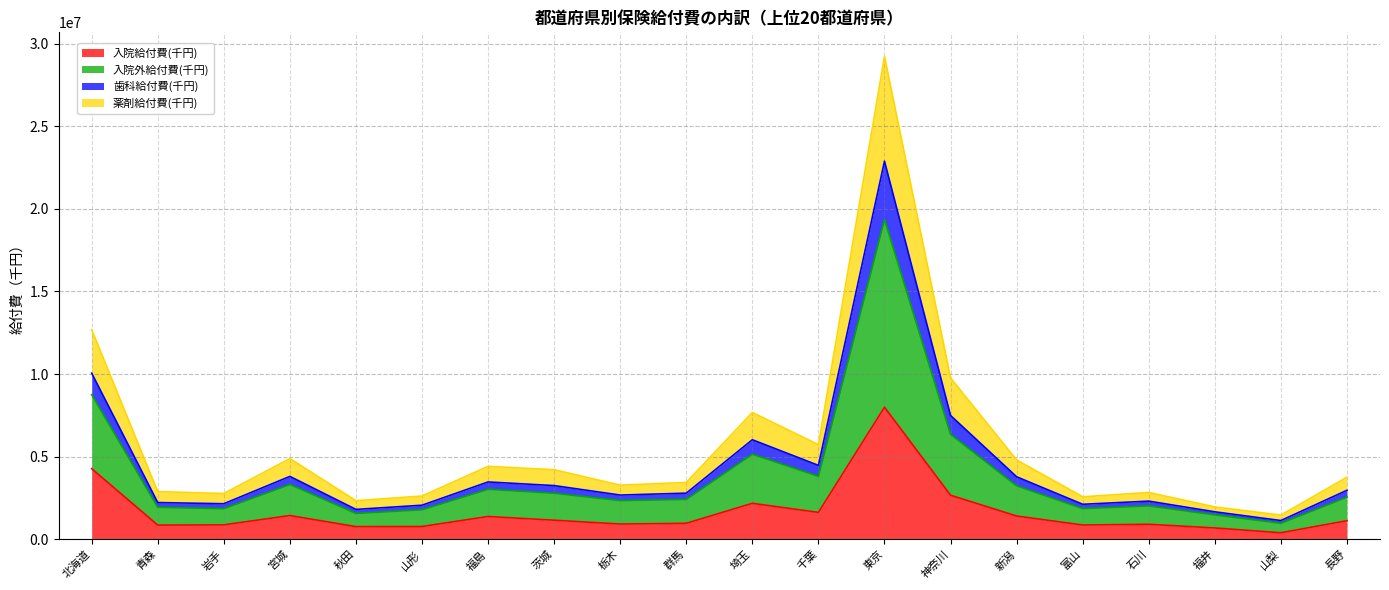

The 入院給付費(千円) series shows 770777.0 at 山形. True or false?

True